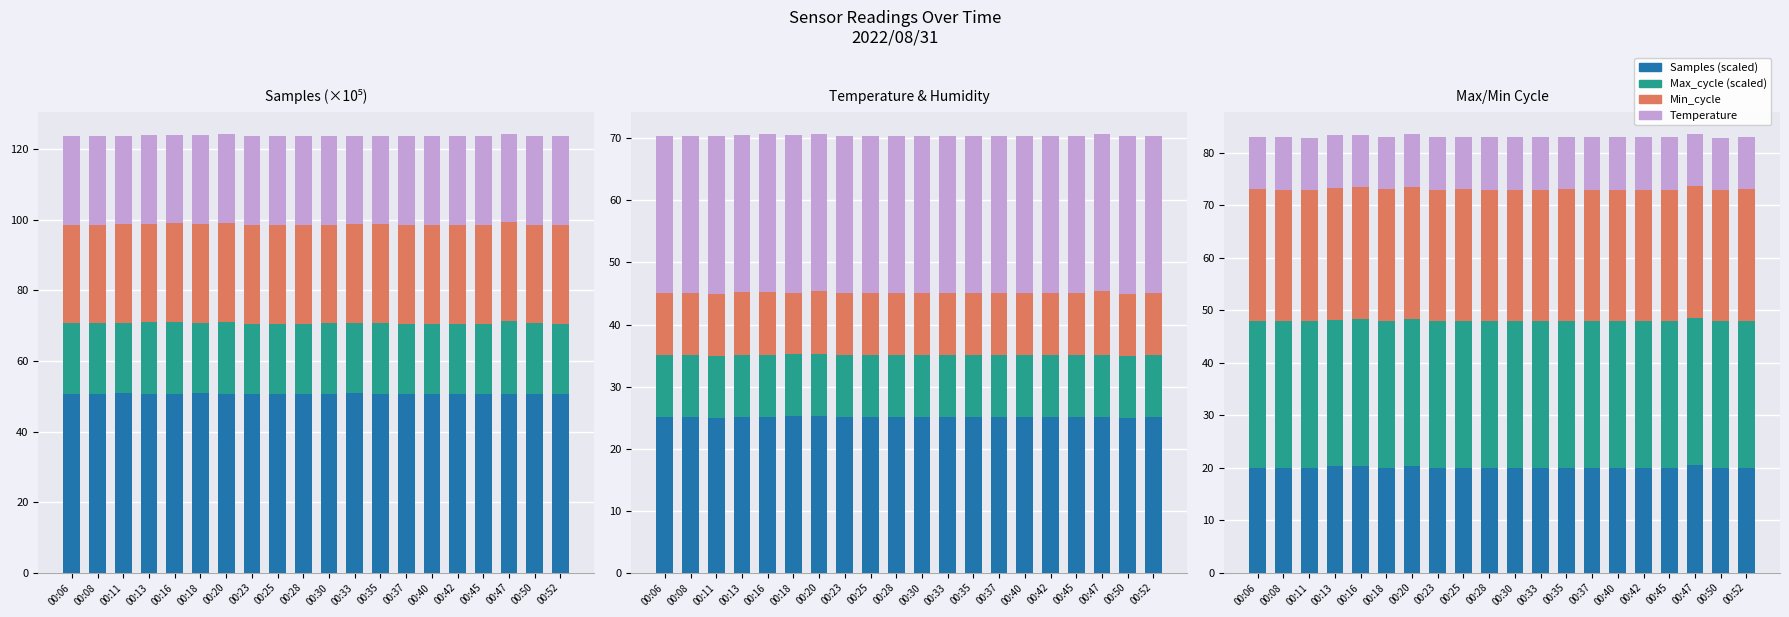

Is the value of Temp at 00:45 greater than the value of Max_cycle at 00:08?

Yes